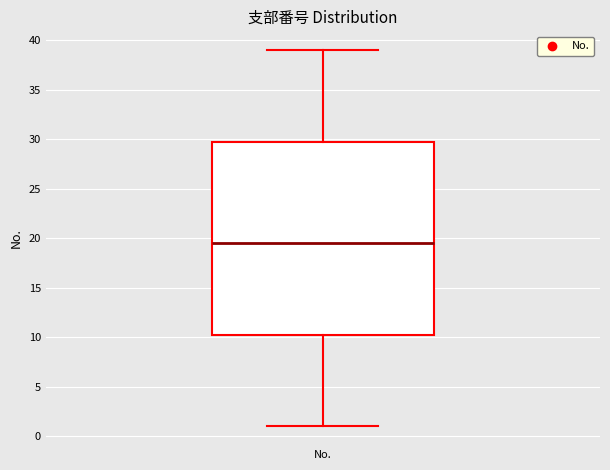

Transcribe this box plot: give where the median line is, the range the box spans, and where the two whiskers end, as read against the y-axis. The values are not printed on the chart, so give them approximately, as read against the axis.

median 19.5, box 10.5 to 30.0, whiskers 1.0 to 39.0